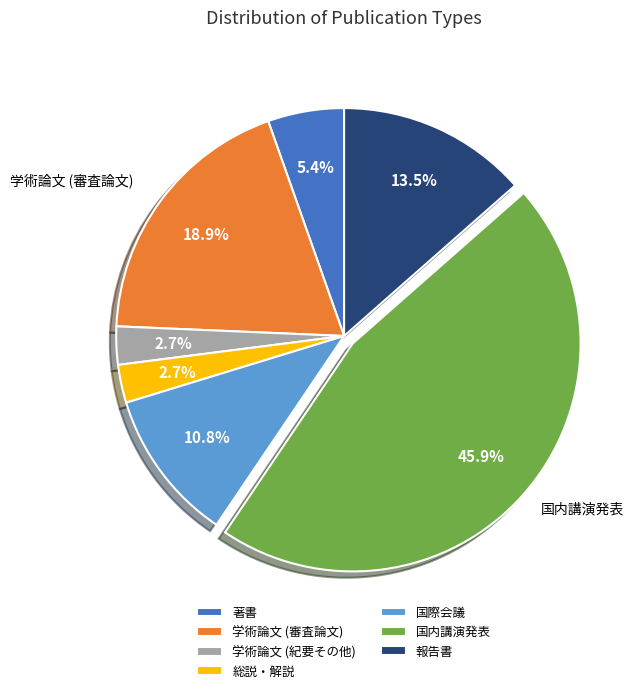

Is the sum of 報告書 and 国際会議 greater than half?

No